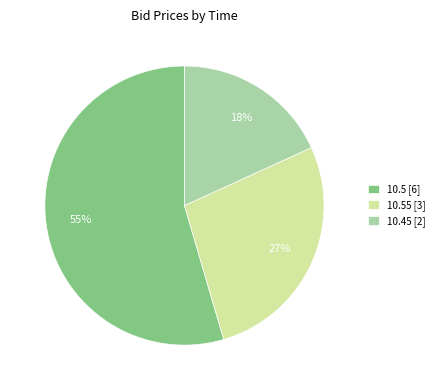

Which category has the smallest portion of the pie?

10.45 [2]